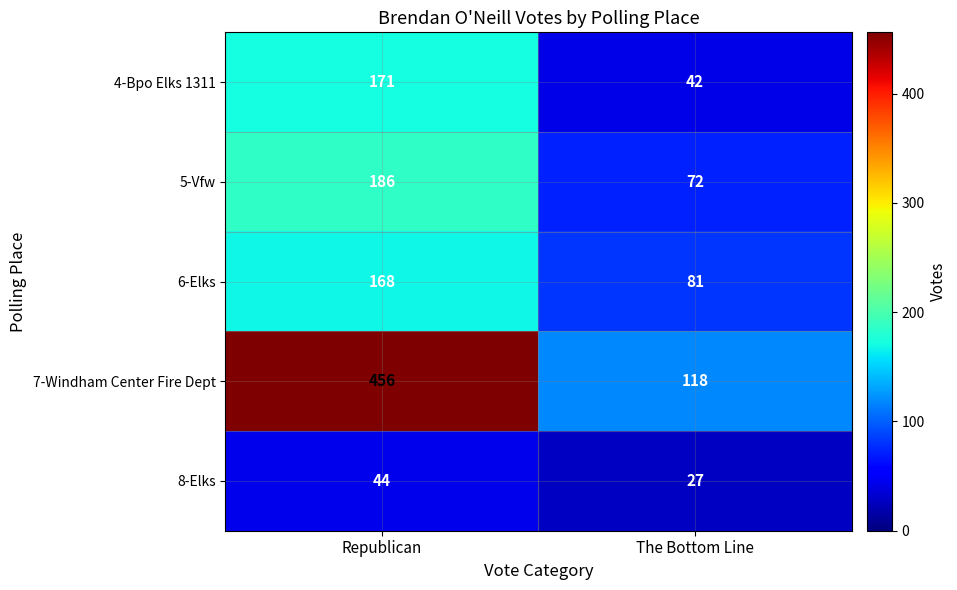

What is the average value of the 7-Windham Center Fire Dept series?

287